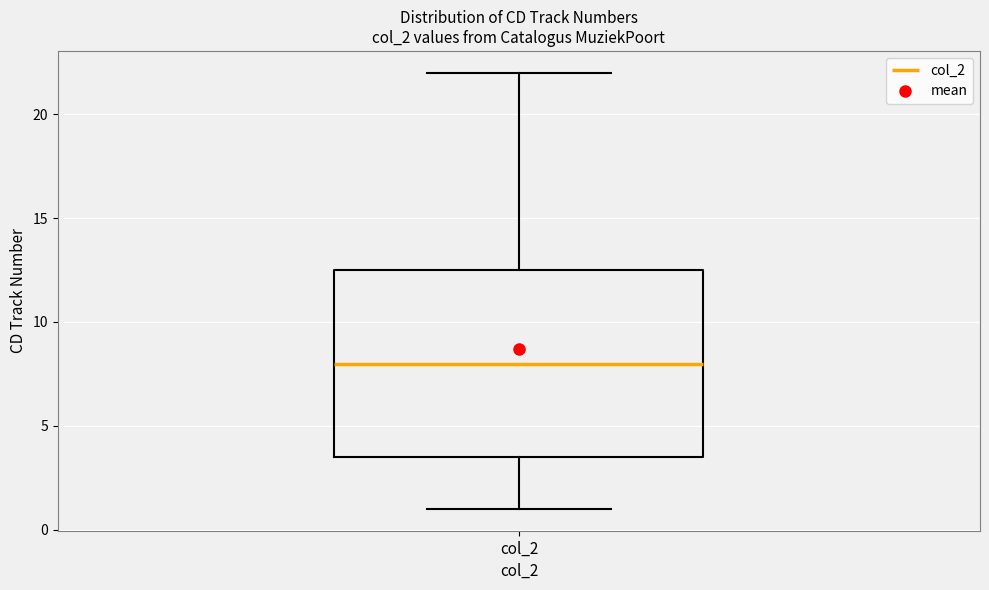

Transcribe this box plot: give where the median line is, the range the box spans, and where the two whiskers end, as read against the y-axis. The values are not printed on the chart, so give them approximately, as read against the axis.

median 8.0, box 3.5 to 12.5, whiskers 1.0 to 22.0